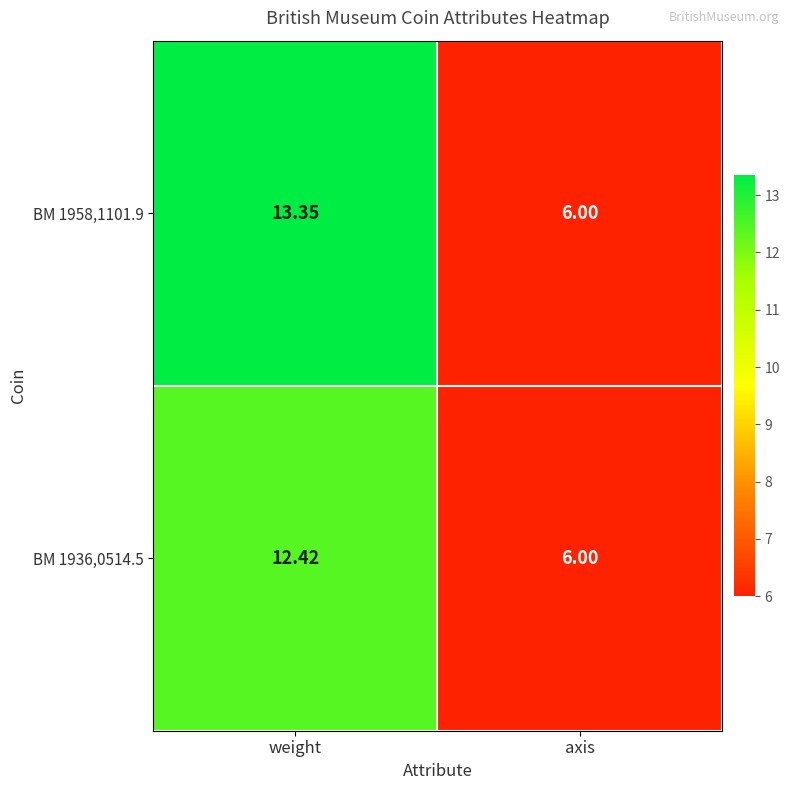

How many categories are shown in the chart?

2